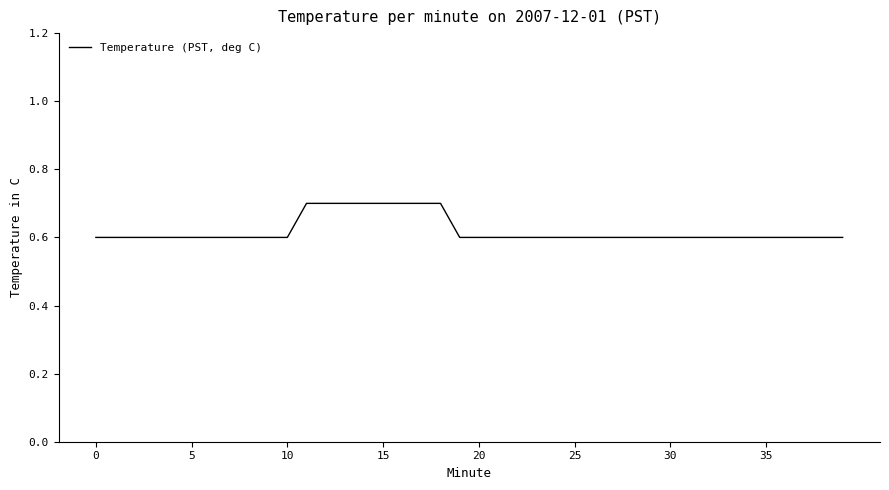

What is the maximum value shown in the chart?

0.7